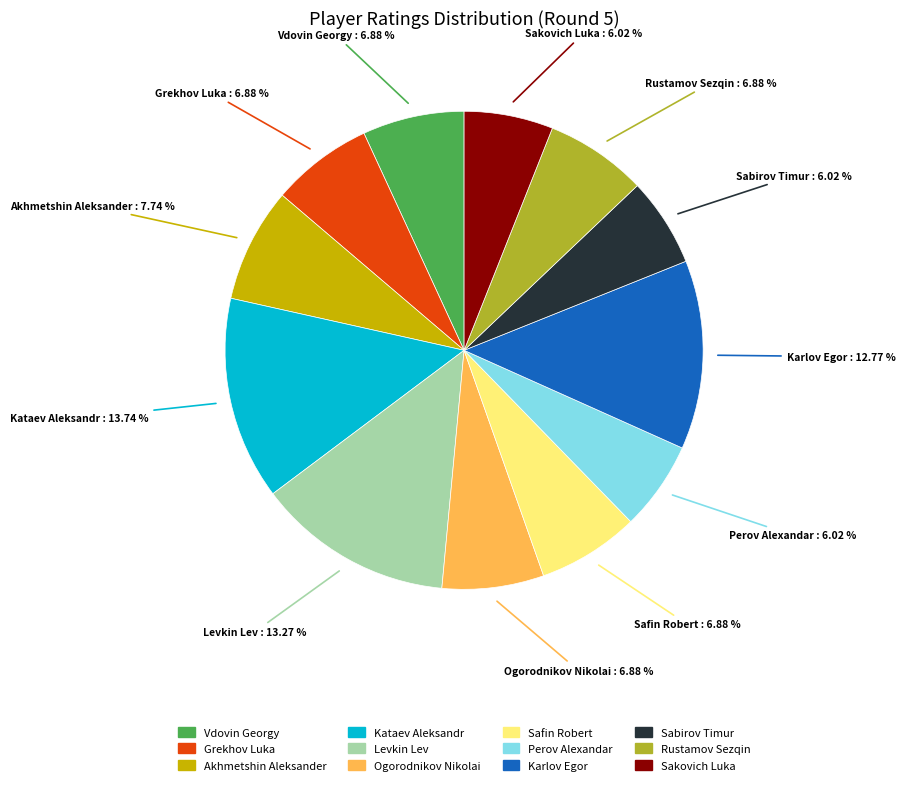

True or false: Rustamov Sezqin accounts for 21% of the total.

False